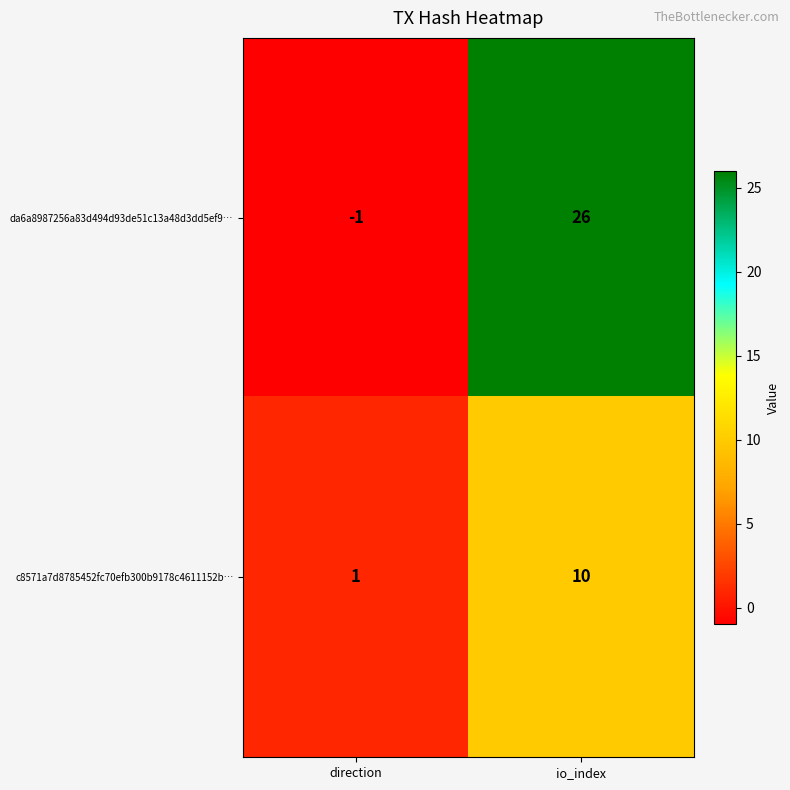

Rank the series at direction from lowest to highest value.

da6a8987256a83d494d93de51c13a48d3dd5ef9…, c8571a7d8785452fc70efb300b9178c4611152b…